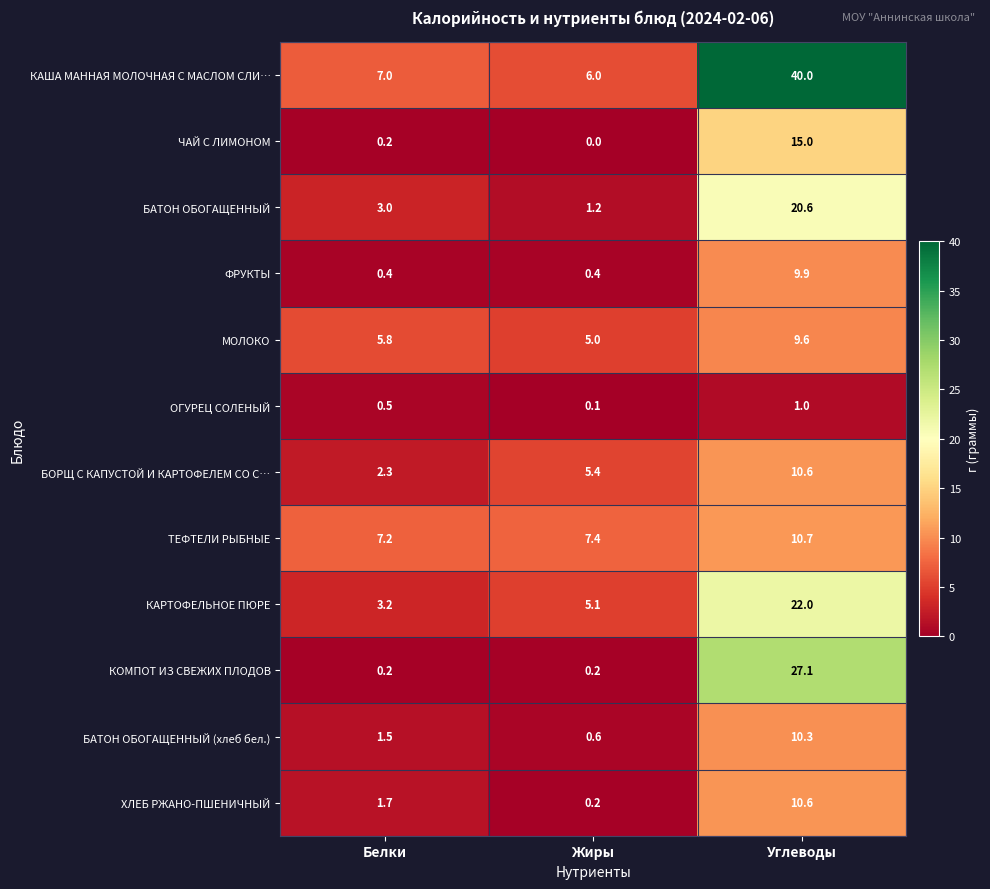

The МОЛОКО series shows 1.9 at Жиры. True or false?

False